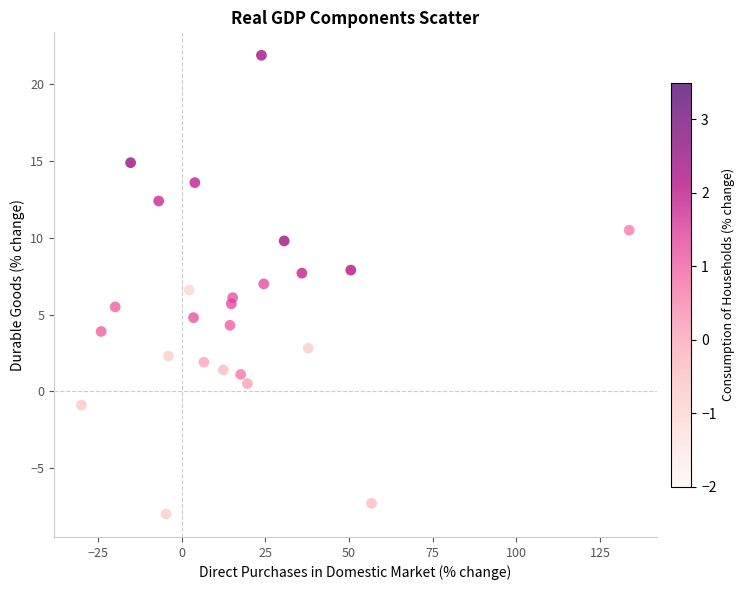

What is the range of Y values (max minus min)?

29.9